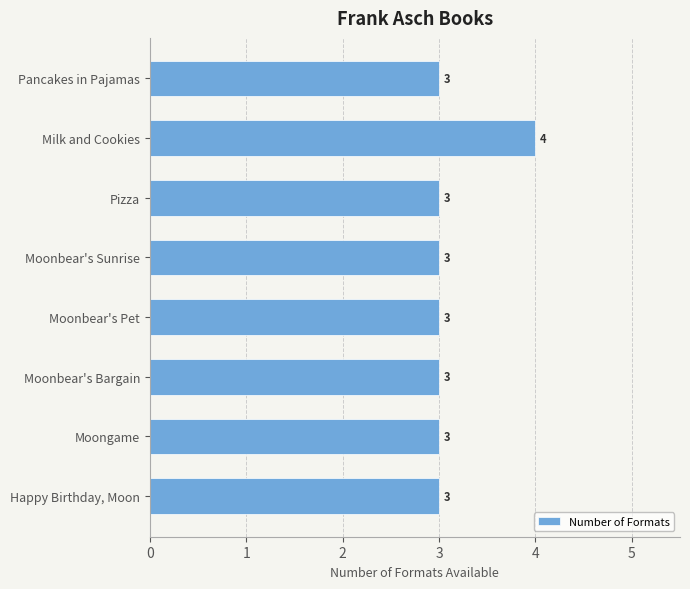

Reading bottom to top, what are all the values shown in this chart?

3	3	3	3	3	3	4	3